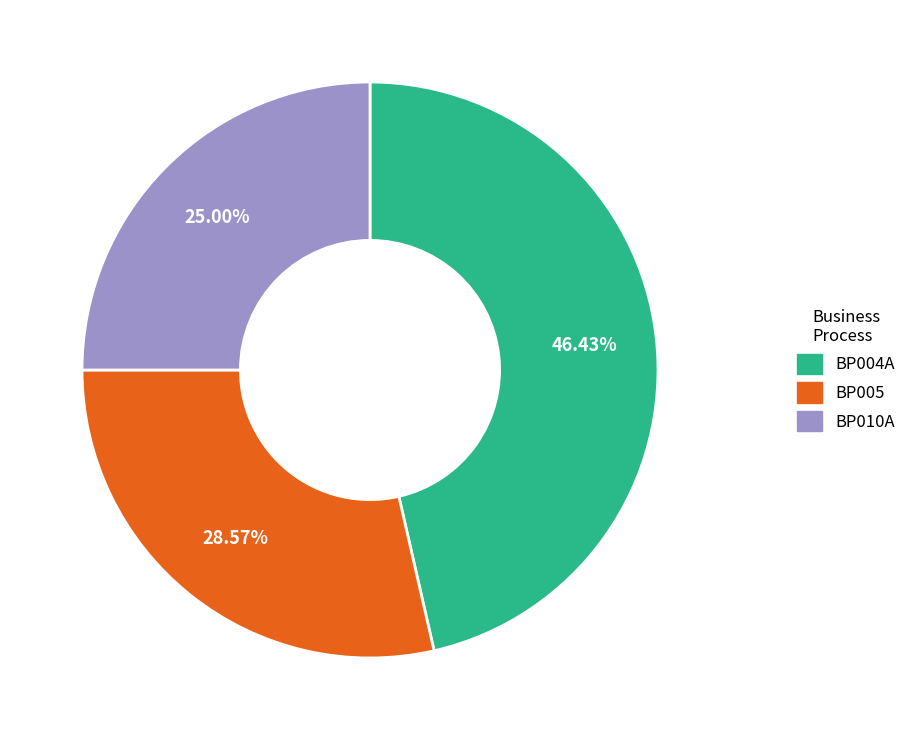

Approximately how many times larger is the value at BP004A compared to BP005?

1.6